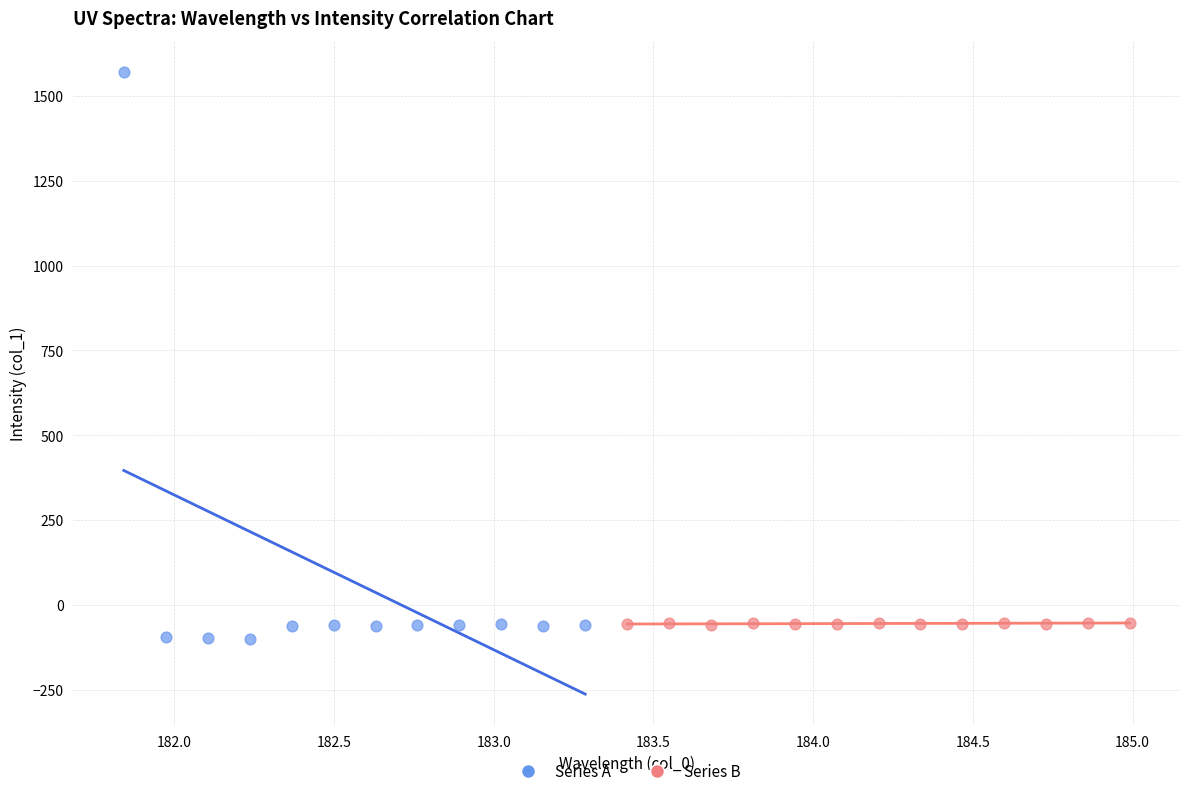

What are all the series names shown in the legend?

Series A, Series B